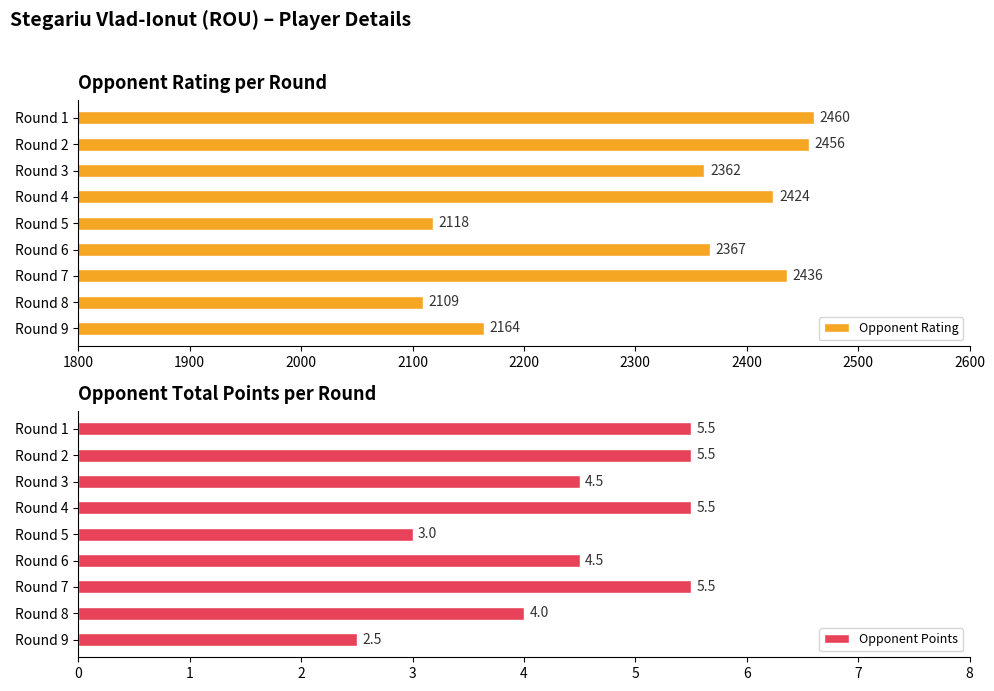

What is the value of the Opponent Rating bar at the 1st from the left?

2460.0